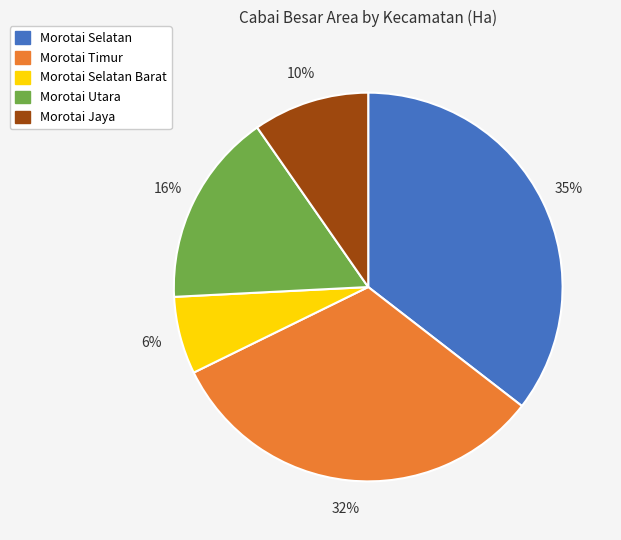

To the nearest percent, what is the average slice percentage?

20%